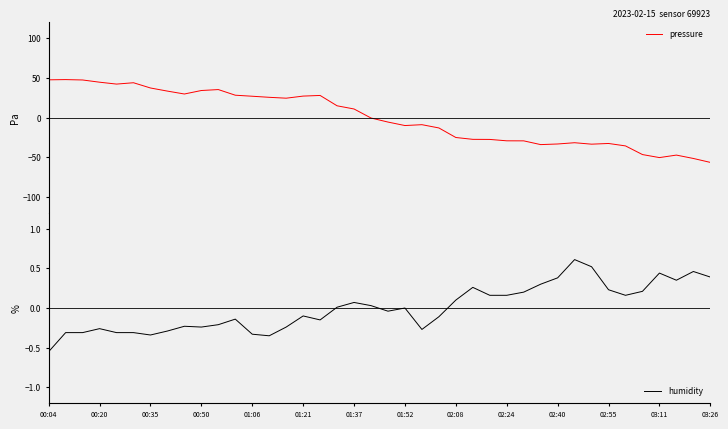

What are all the series names shown in the legend?

pressure, humidity